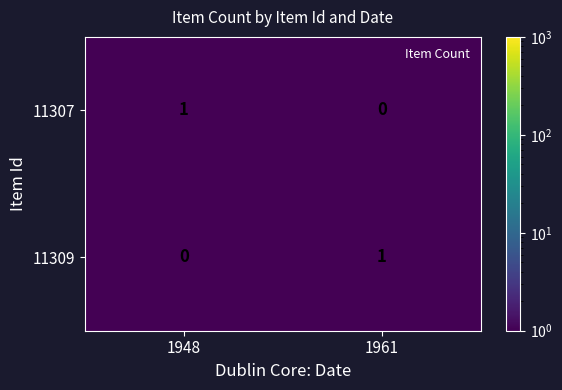

Which category has the lowest value in the 11309 series?

1948